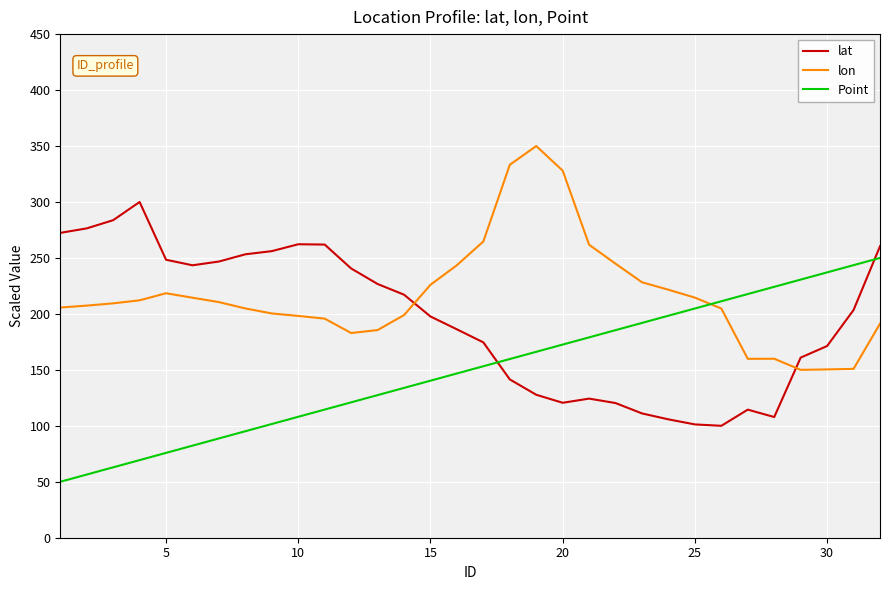

What is the minimum value shown in the chart?

50.0